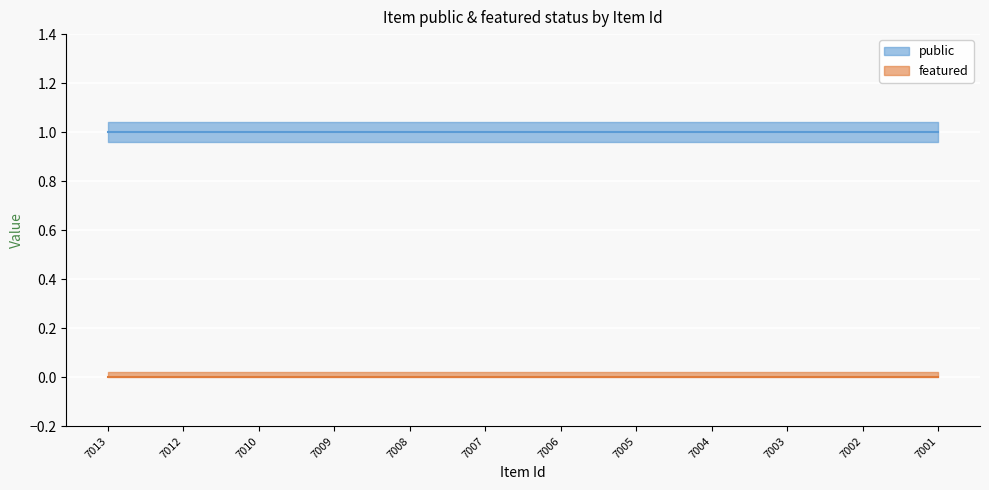

Which label corresponds to the smallest value in the chart?

7013